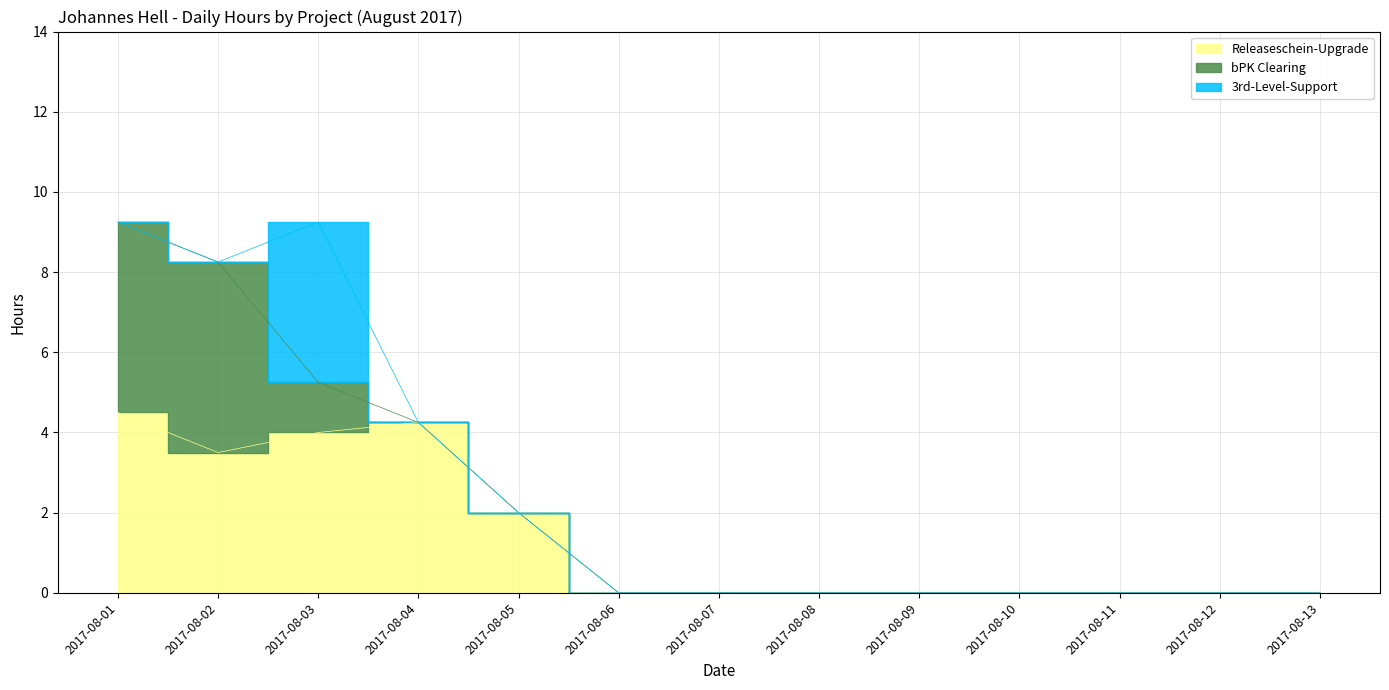

What is the maximum value for bPK Clearing?

4.8